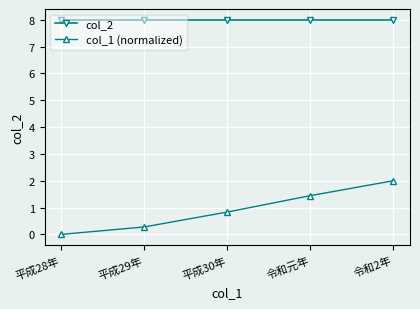

Rank the series by their maximum value, from highest to lowest.

col_2, col_1 (normalized)